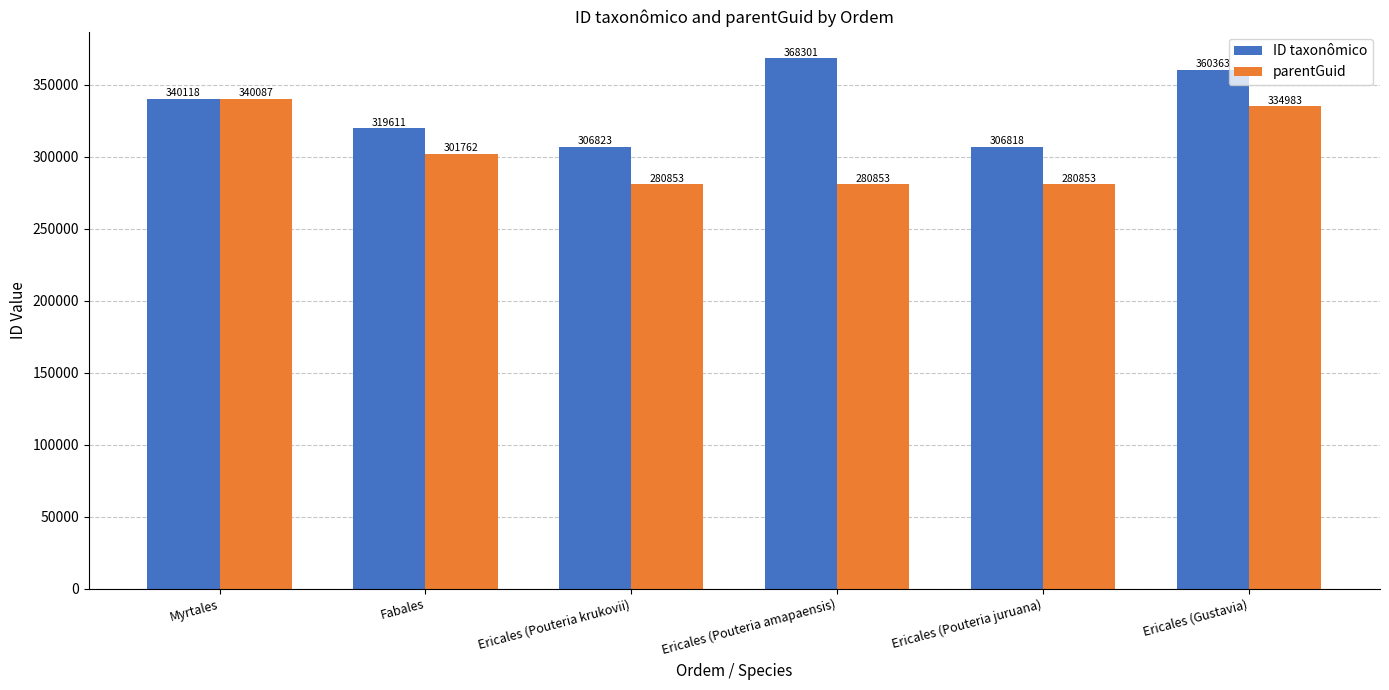

How many data points does each series have?

6